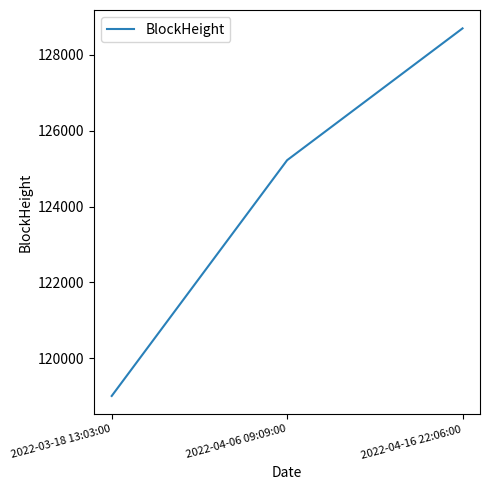

How many lines are shown in the chart?

1